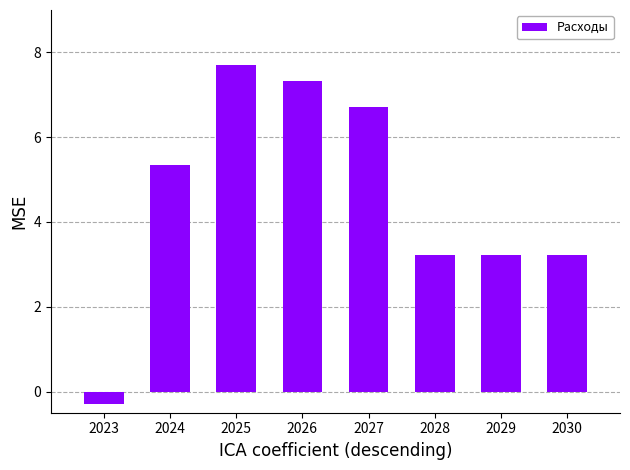

Count the number of categories in the chart.

8